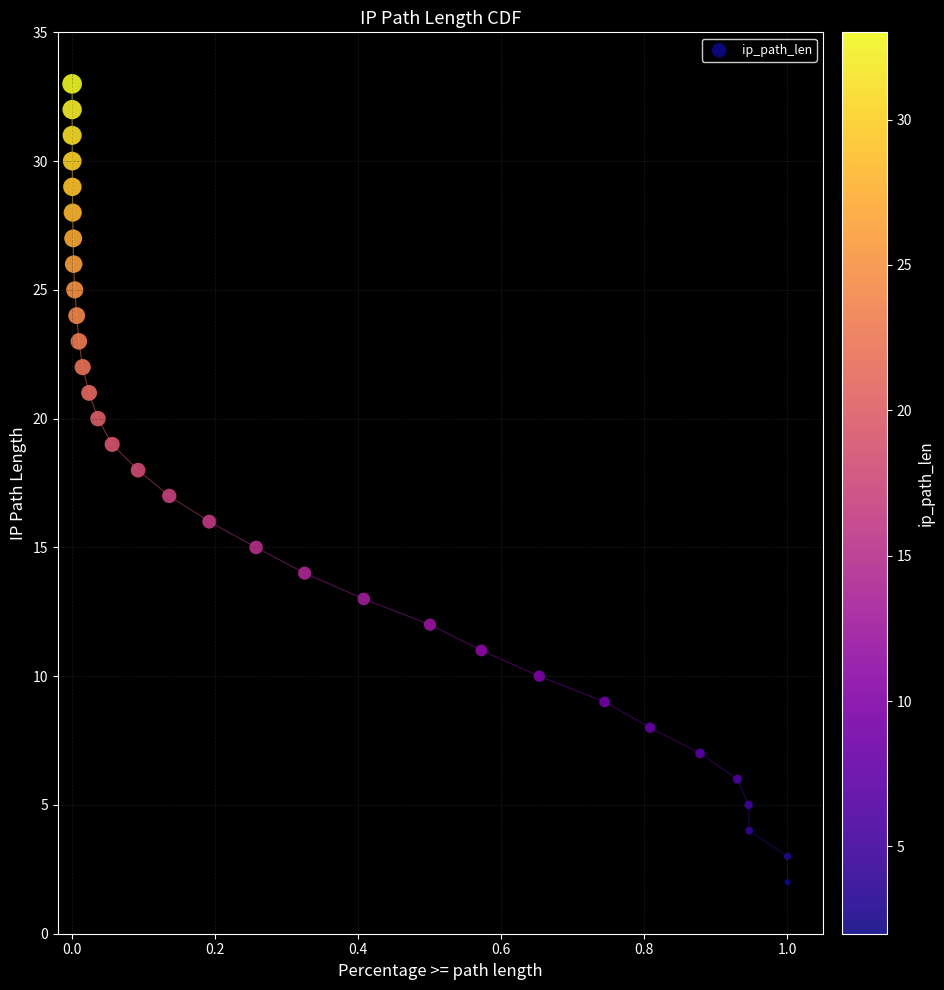

What is the range of Y values (max minus min)?

31